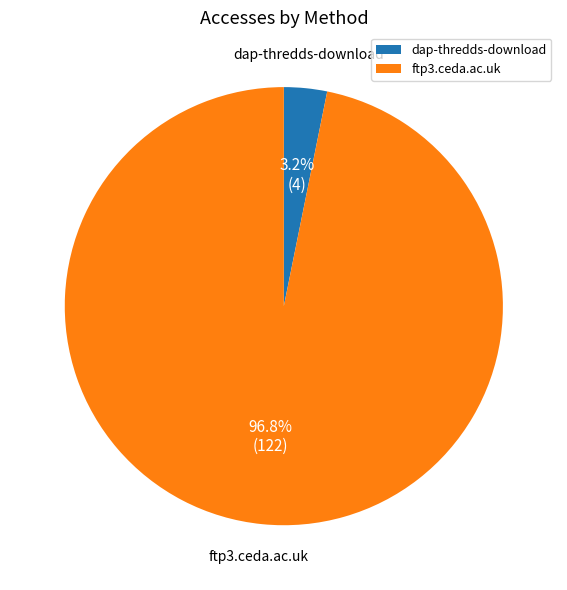

To the nearest percent, what is the difference between the dap-thredds-download and ftp3.ceda.ac.uk slice percentages?

94%